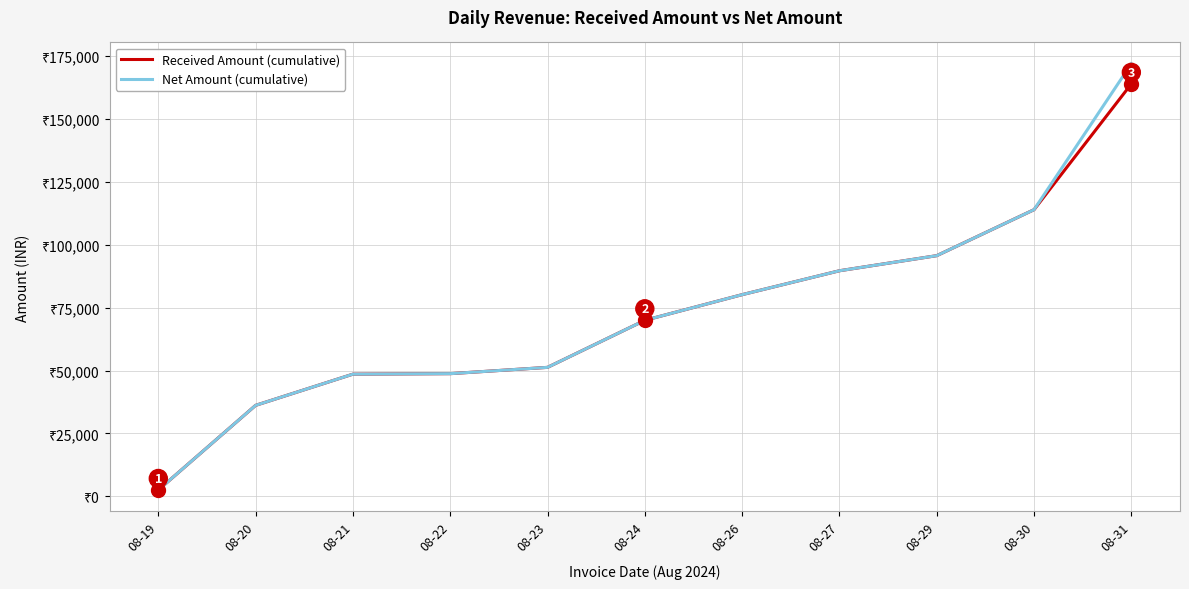

Does the chart have visible grid lines?

Yes